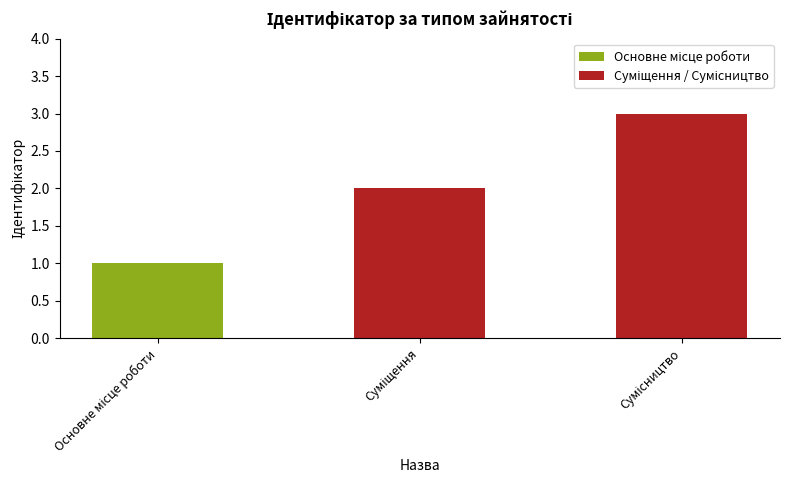

Reading left to right, list all the values displayed in this chart.

1	2	3